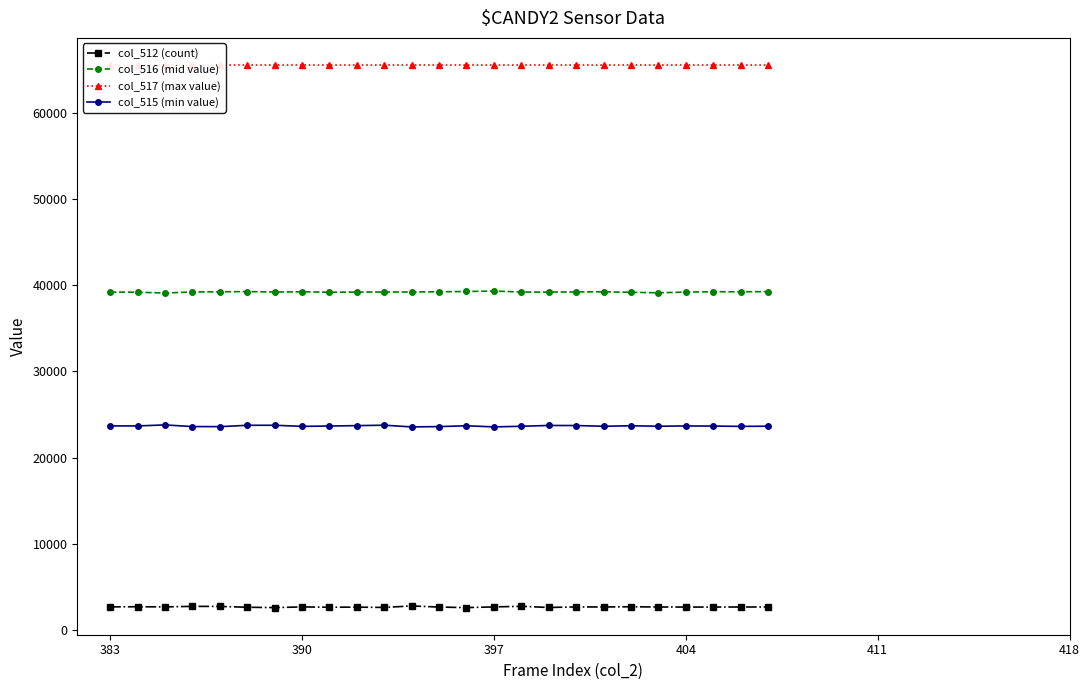

True or false: col_515 (min value) and col_516 (mid value) cross at least once.

False